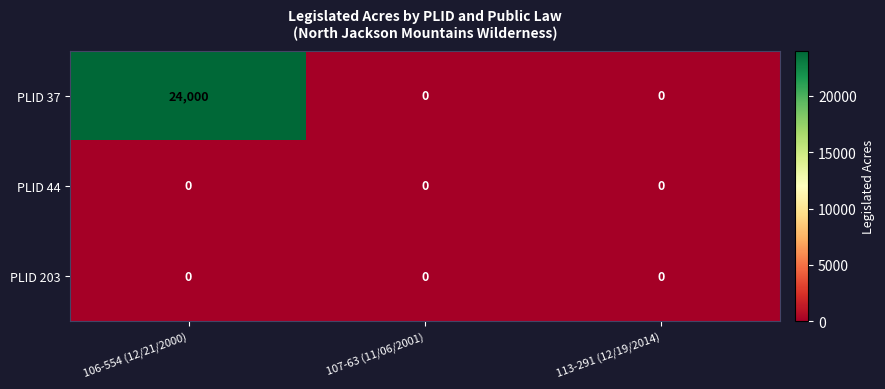

What is the spread (max minus min) of values at 106-554 (12/21/2000)?

24000